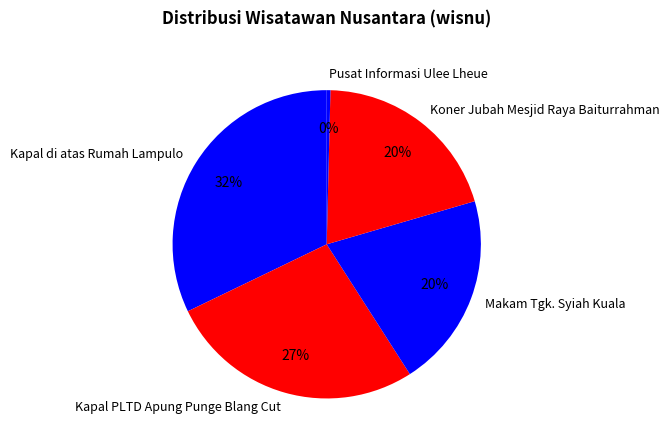

Which slice is the smallest?

Pusat Informasi Ulee Lheue